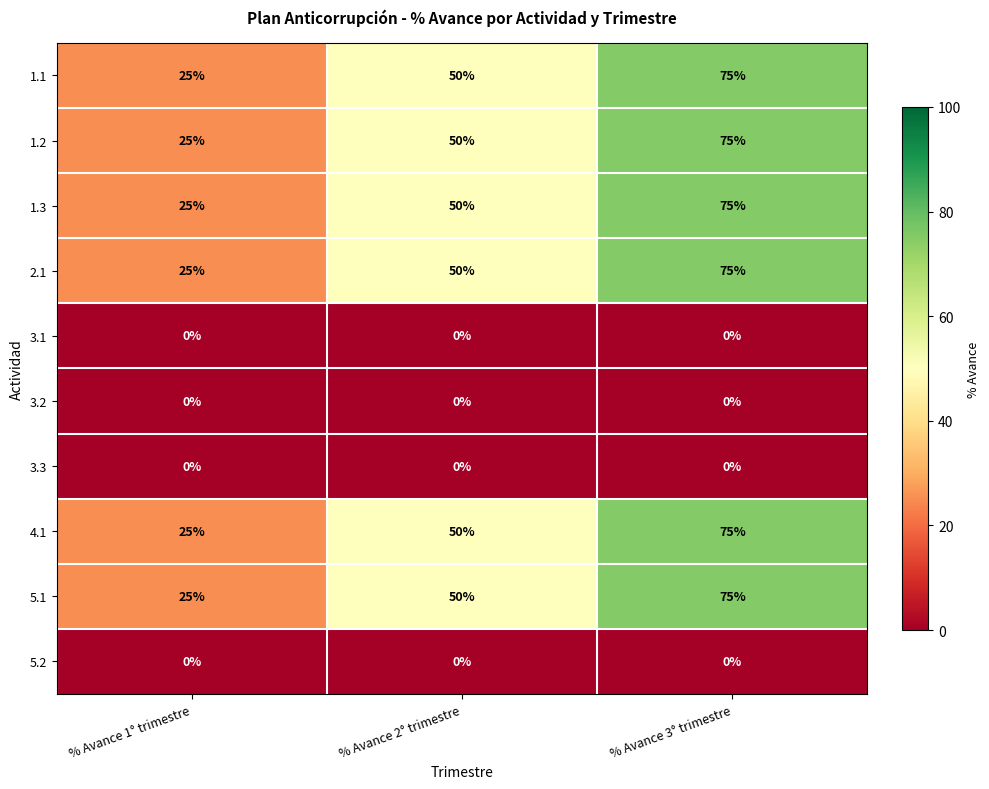

At which label is 4.1 closest to 50?

% Avance 2° trimestre